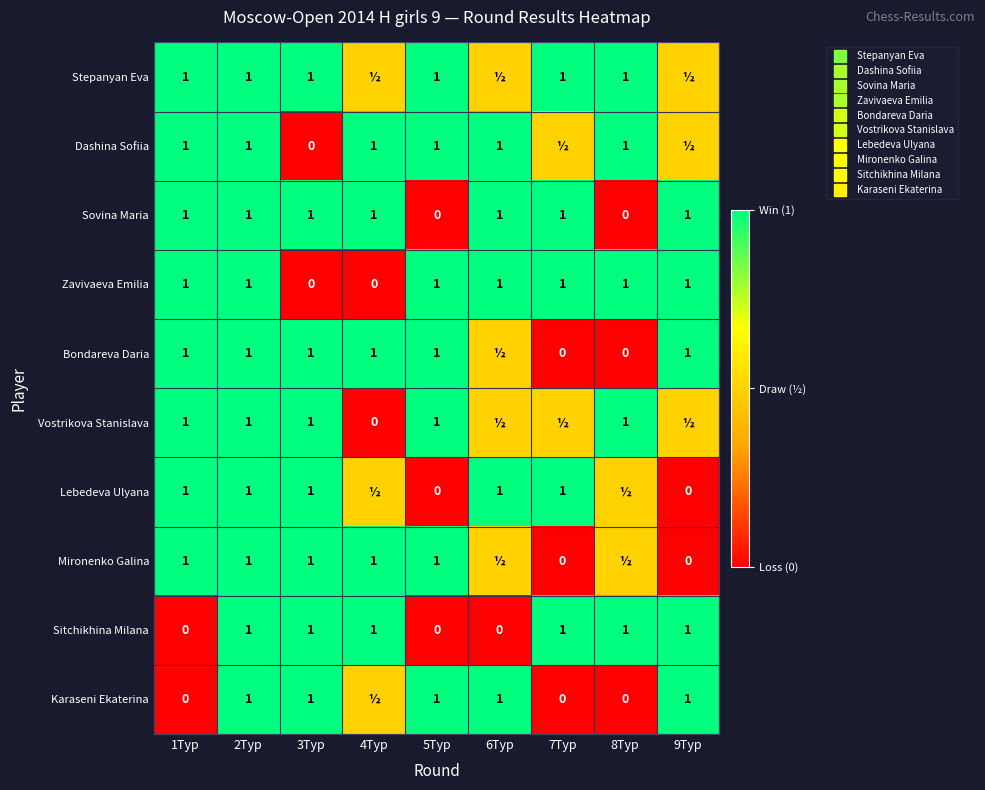

Which has a higher value, 6Tур or 5Tур?

5Tур